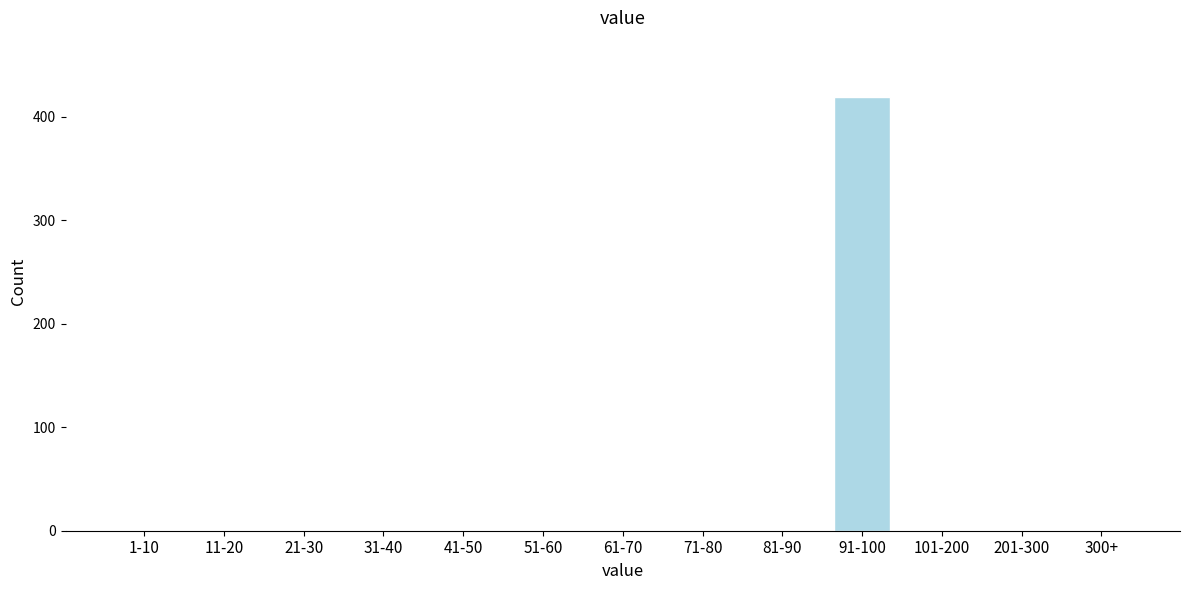

Reading left to right, list all the values displayed in this chart.

1-10=0	11-20=0	21-30=0	31-40=0	41-50=0	51-60=0	61-70=0	71-80=0	81-90=0	91-100=419	101-200=0	201-300=0	300+=0